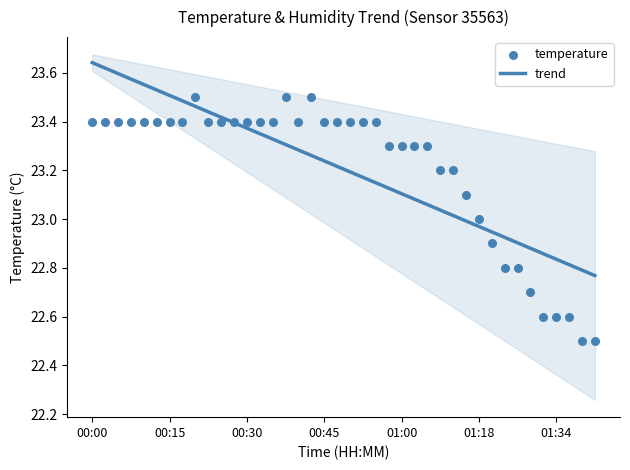

Is the value of temperature at 27 greater than the value of trend at 25?

Yes